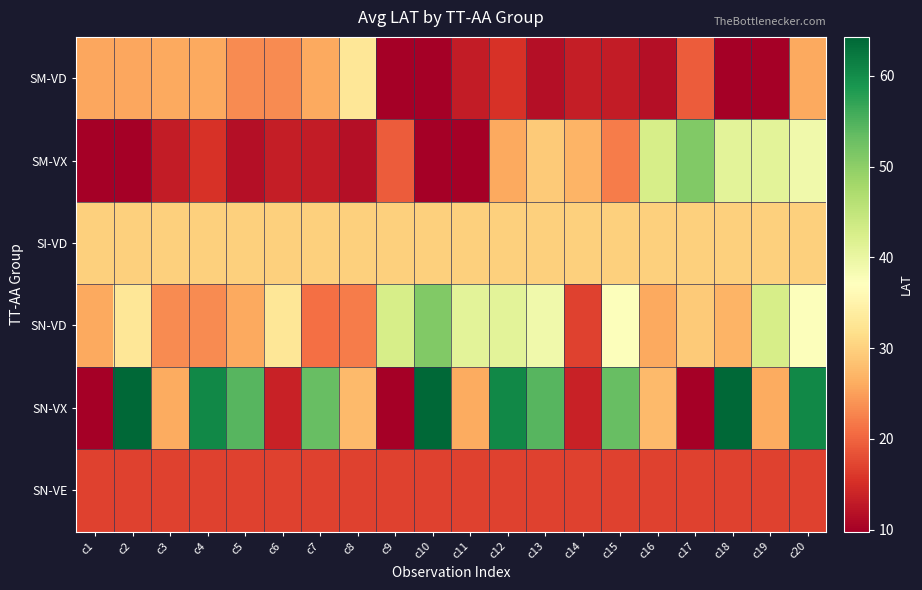

What is the spread (max minus min) of values at c5?

42.7